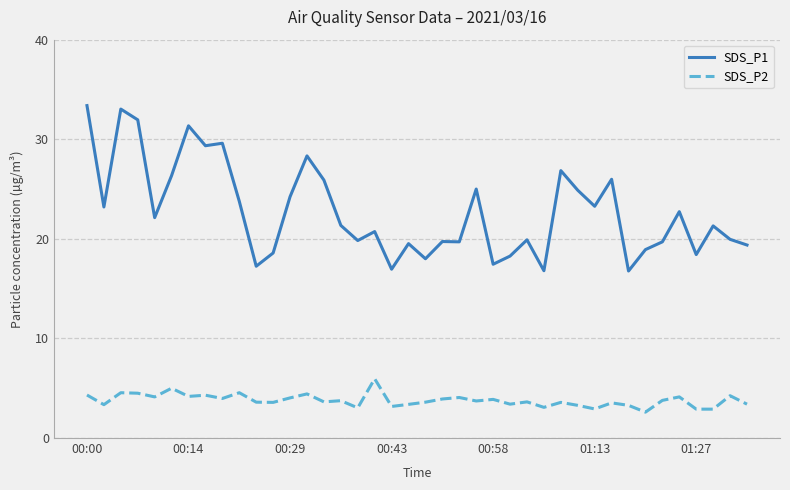

Rank the series by their average value, from highest to lowest.

SDS_P1, SDS_P2